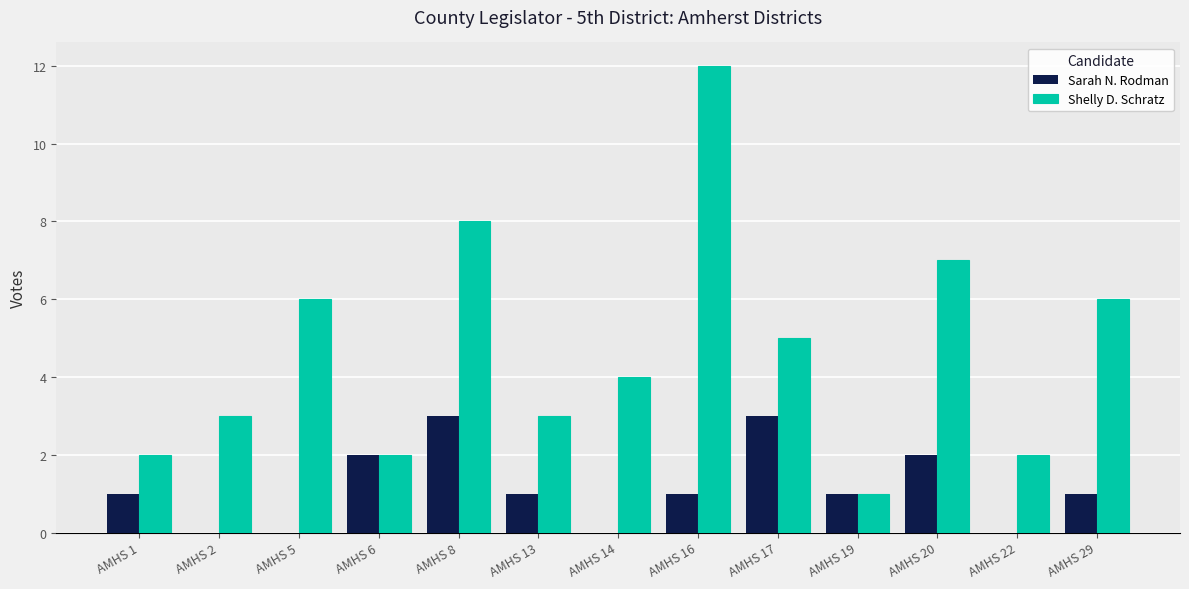

How many series are shown in this chart?

2